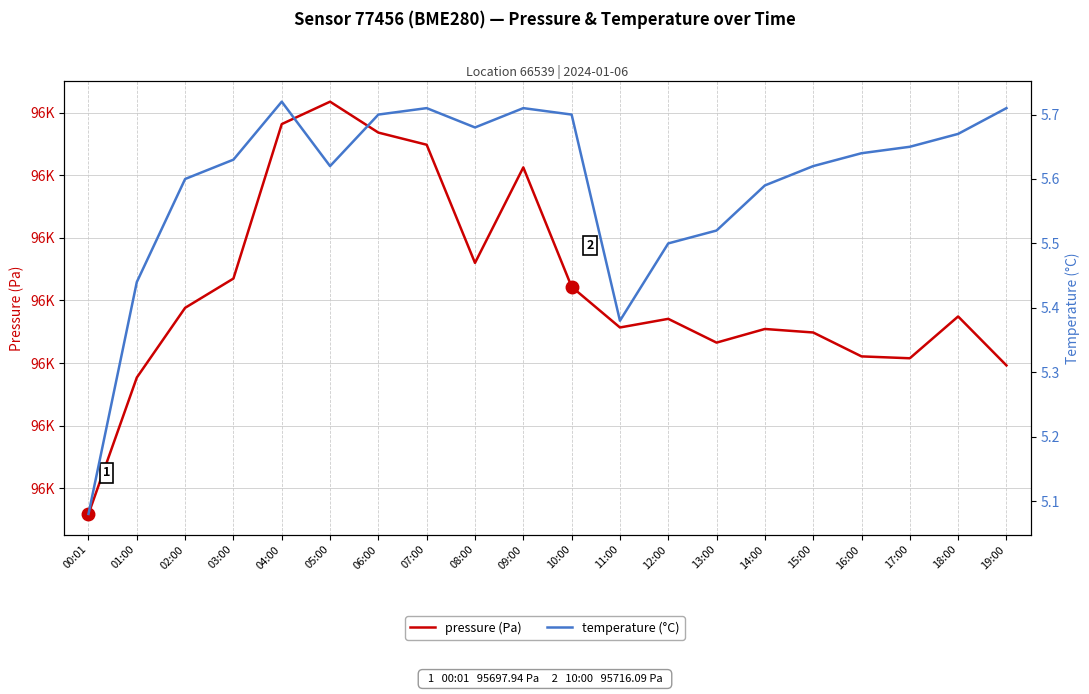

Which has a higher value, 09:00 or 02:00?

09:00